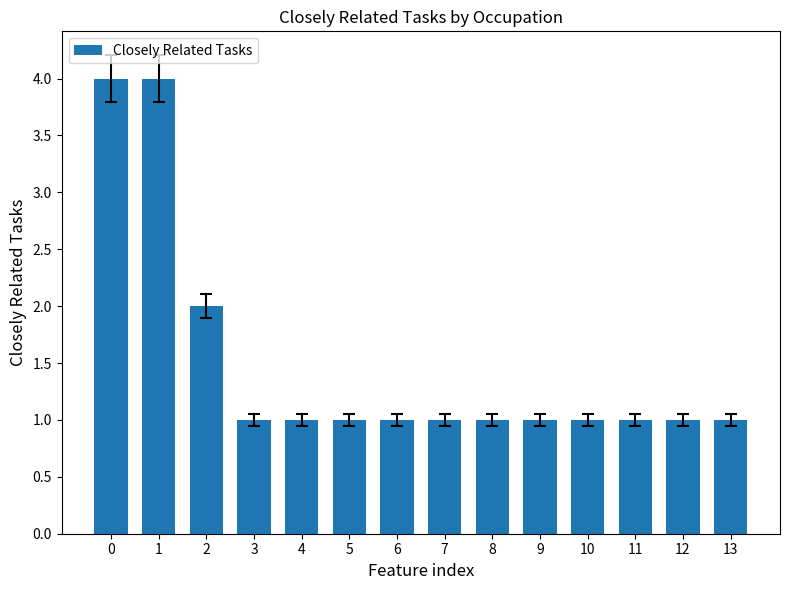

The chart shows a value of 1 at 5. True or false?

True